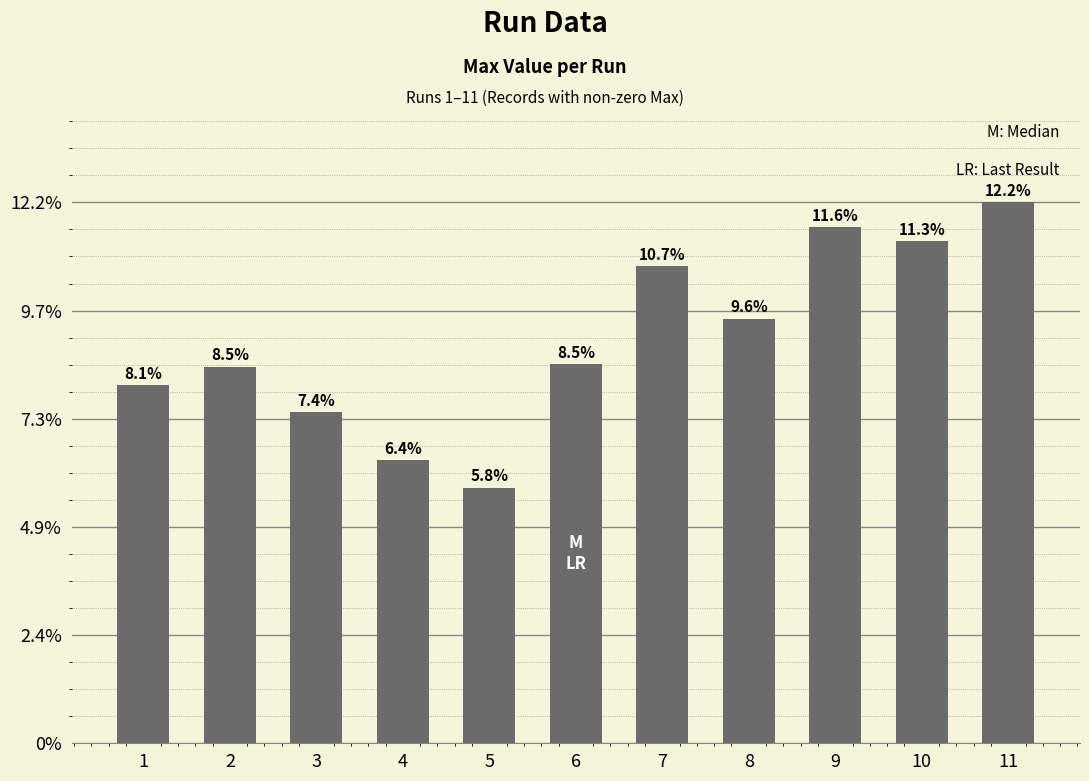

Are the bars horizontal?

No